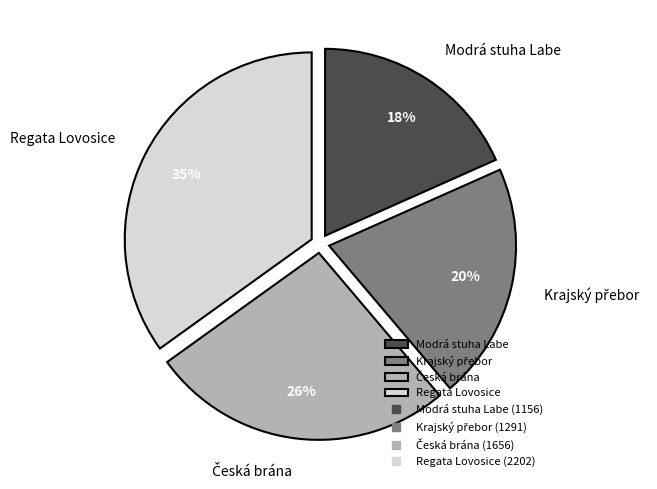

Which category has the biggest portion of the pie?

Regata Lovosice